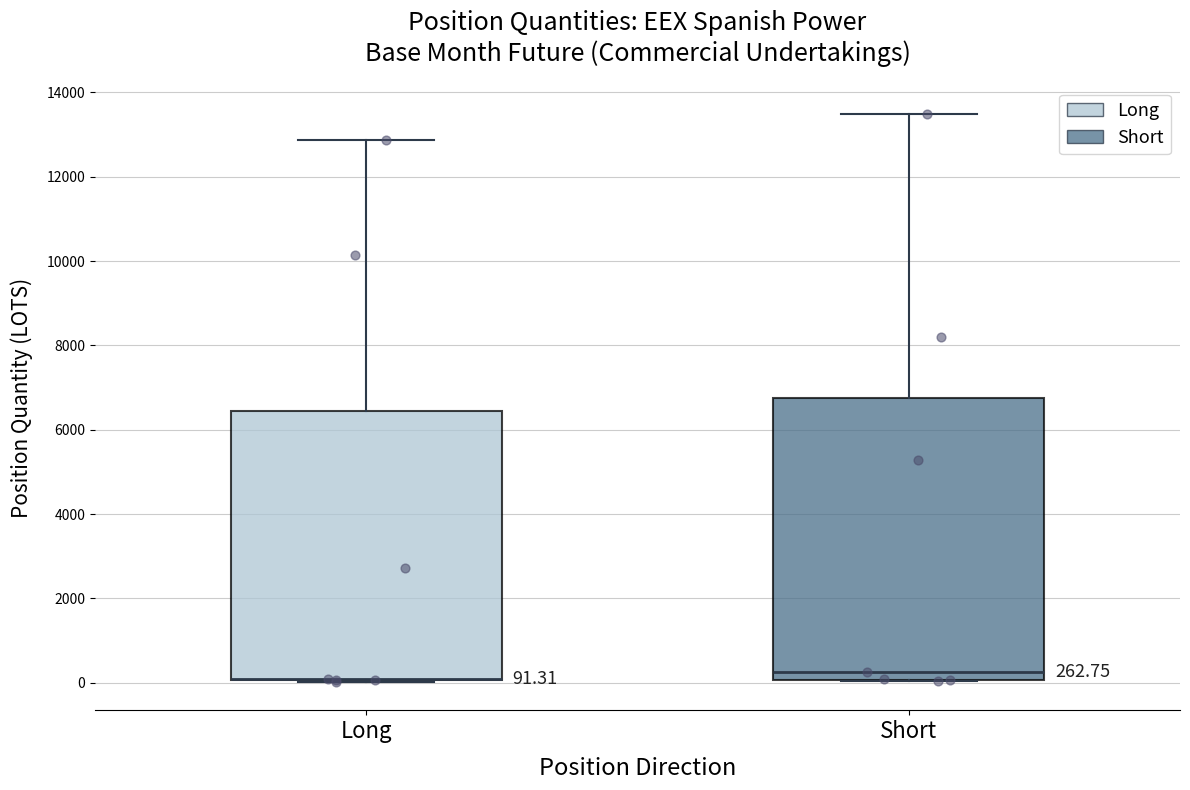

Comparing the boxes themselves (not the whiskers), which one is the tallest?

Short